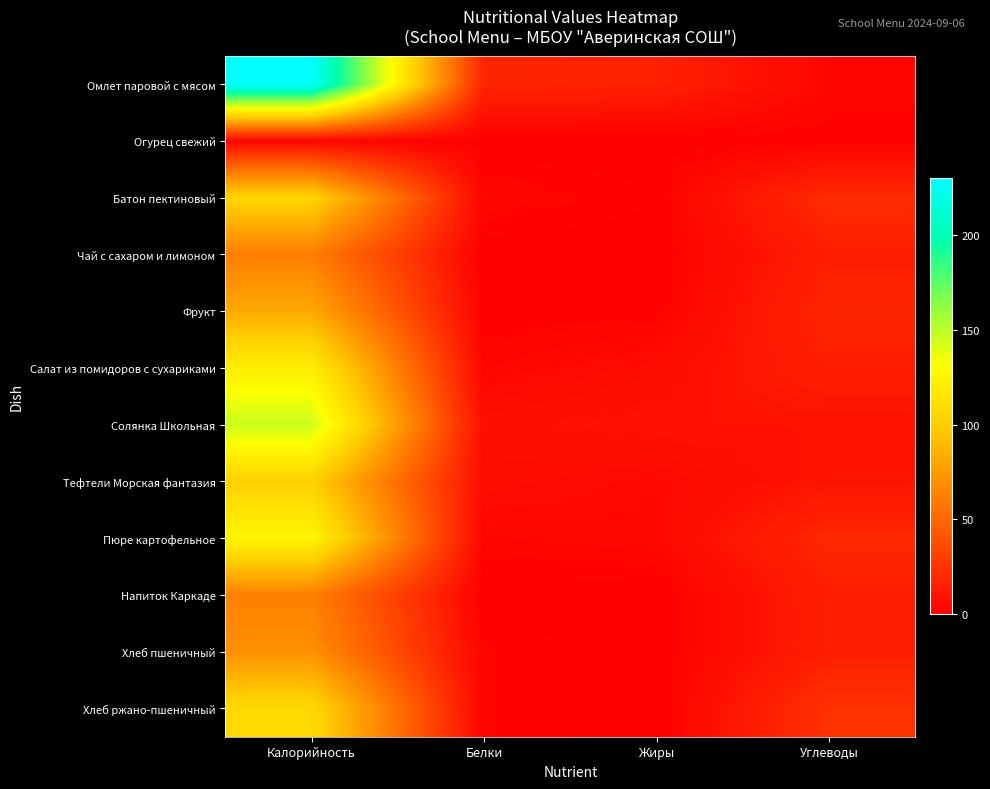

Rank the series by their maximum value, from lowest to highest.

Огурец свежий, Чай с сахаром и лимоном, Напиток Каркаде, Хлеб пшеничный, Фрукт, Тефтели Морская фантазия, Батон пектиновый, Хлеб ржано-пшеничный, Салат из помидоров с сухариками, Пюре картофельное, Солянка Школьная, Омлет паровой с мясом